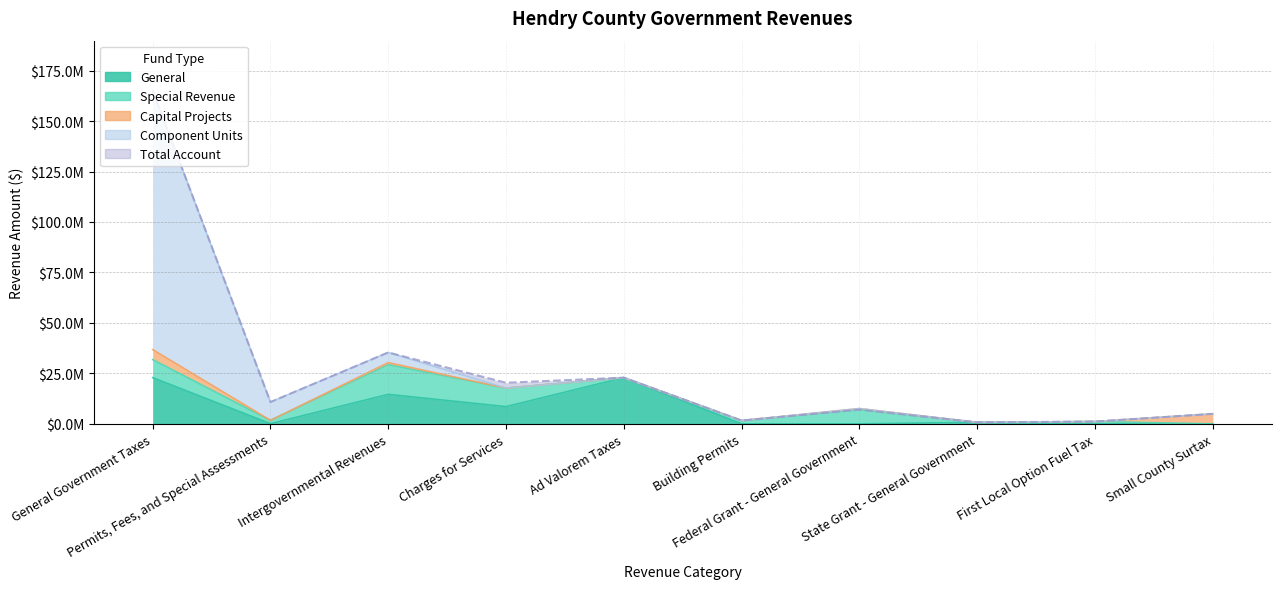

True or false: General and Total Account cross at least once.

False